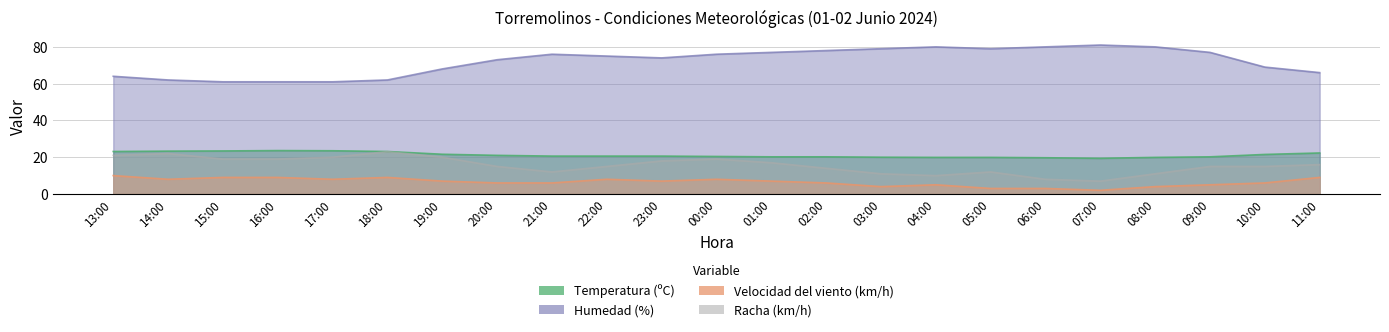

At which label is Racha (km/h) closest to 15?

20:00